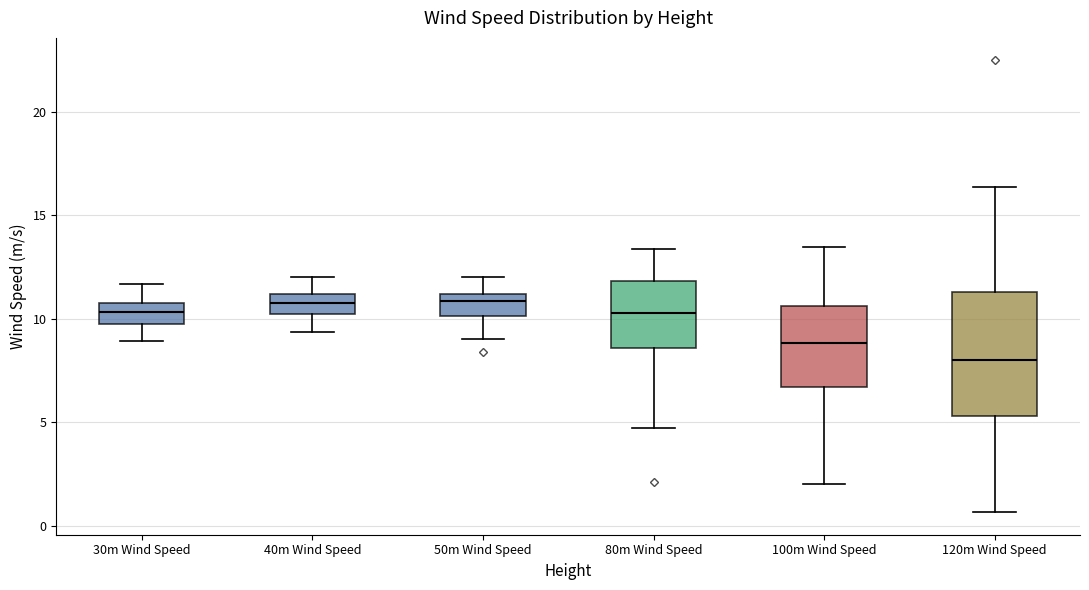

Reading left to right, transcribe this box plot: for each box, give where its median line is, the range the box spans, and where its two whiskers end, as read against the y-axis. The values are not printed on the chart, so give them approximately, as read against the axis.

30m Wind Speed: median 10.5 (inside the box), box 10.0 to 10.5, whiskers 9.0 to 11.5
40m Wind Speed: median 11.0 (inside the box), box 10.0 to 11.0, whiskers 9.5 to 12.0
50m Wind Speed: median 11.0 (just below the box's upper edge), box 10.0 to 11.0, whiskers 9.0 to 12.0
80m Wind Speed: median 10.5, box 8.5 to 12.0, whiskers 4.5 to 13.5
100m Wind Speed: median 9.0, box 6.5 to 10.5, whiskers 2.0 to 13.5
120m Wind Speed: median 8.0, box 5.5 to 11.5, whiskers 0.5 to 16.5